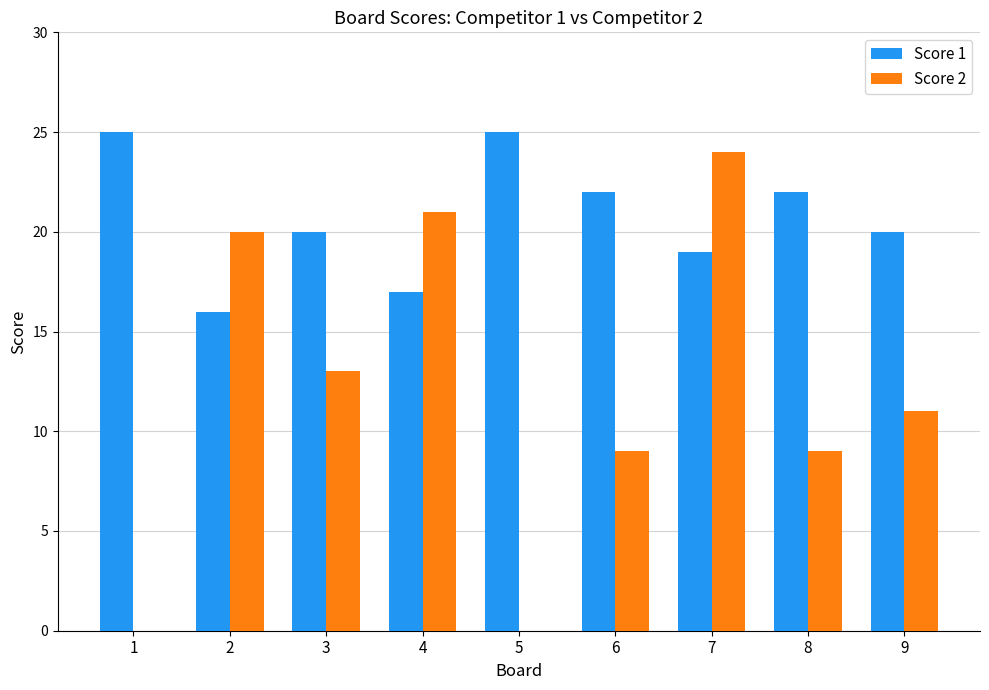

What is the spread (max minus min) of values at 2?

4